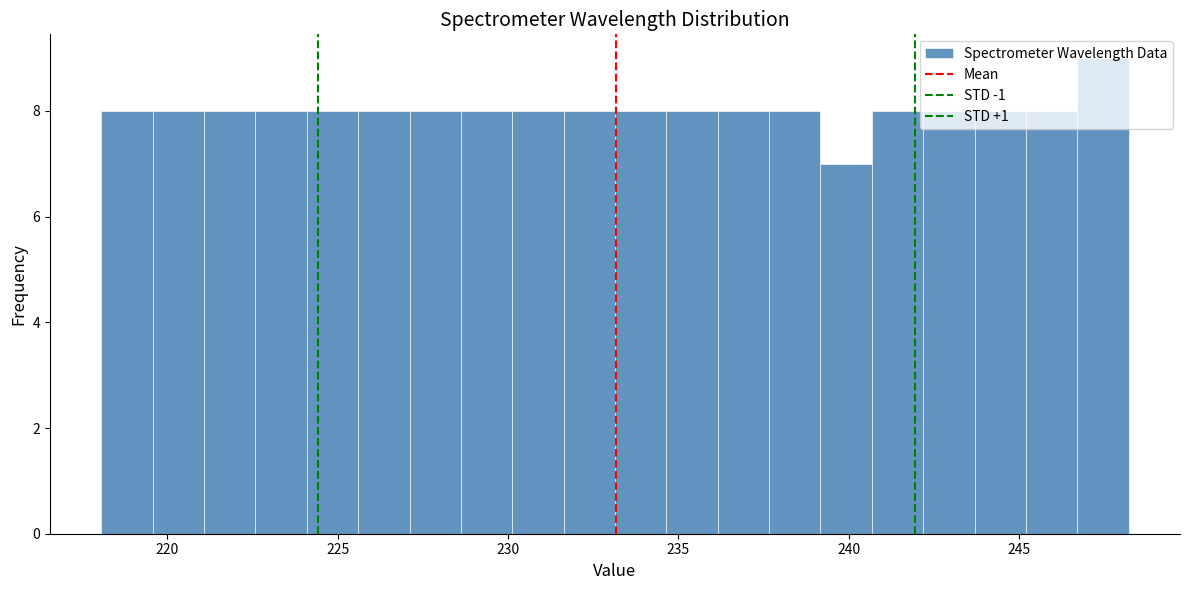

Around what value on the x-axis is the tallest bar? Give the approximate position of its centre, as read against the axis.

247.5